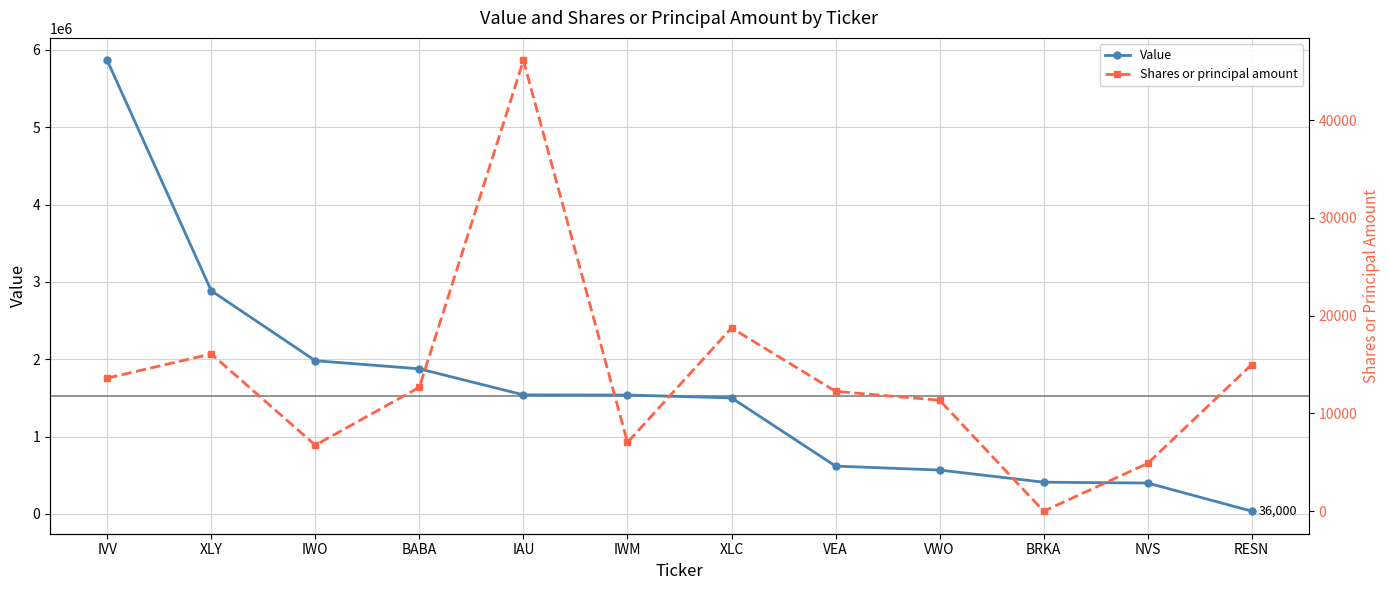

Between BABA and IWO, which is larger?

IWO